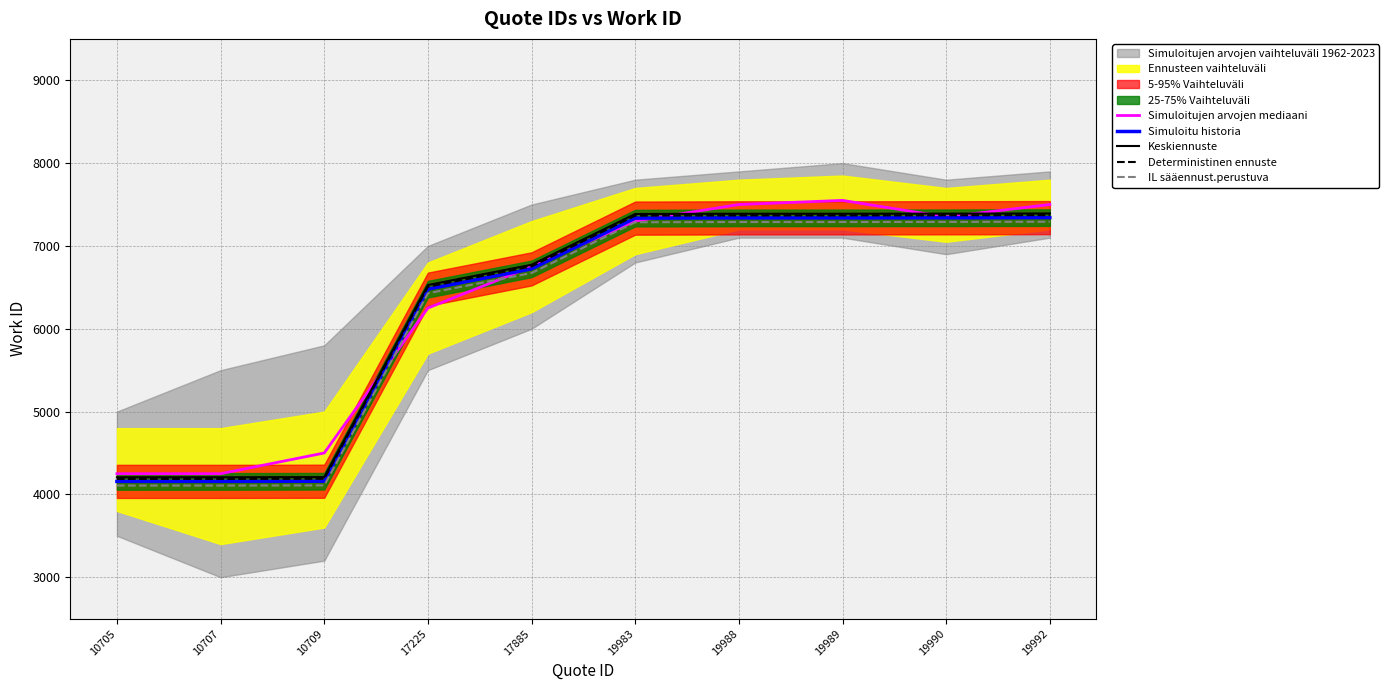

How many intersections are there between Simuloitujen arvojen mediaani and IL sääennust.perustuva?

2